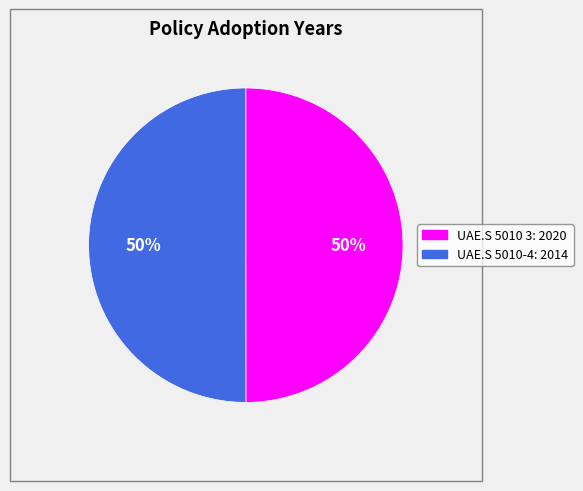

To the nearest percent, what is the average slice percentage?

50%